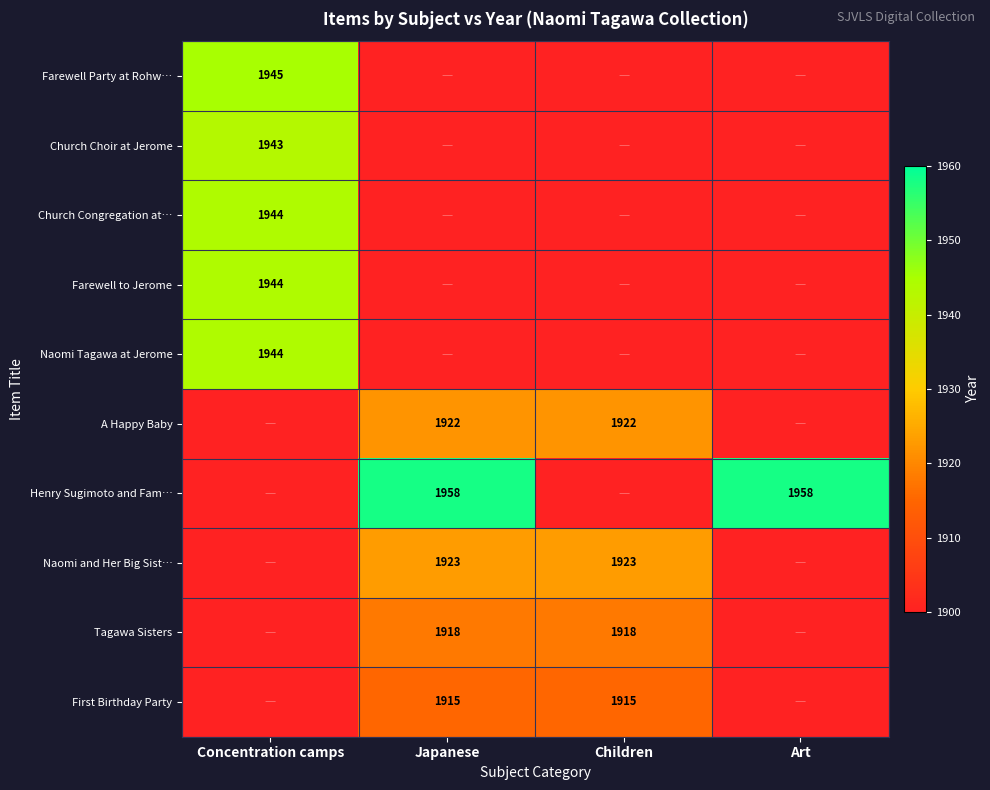

Which category has the highest value across all series?

Japanese